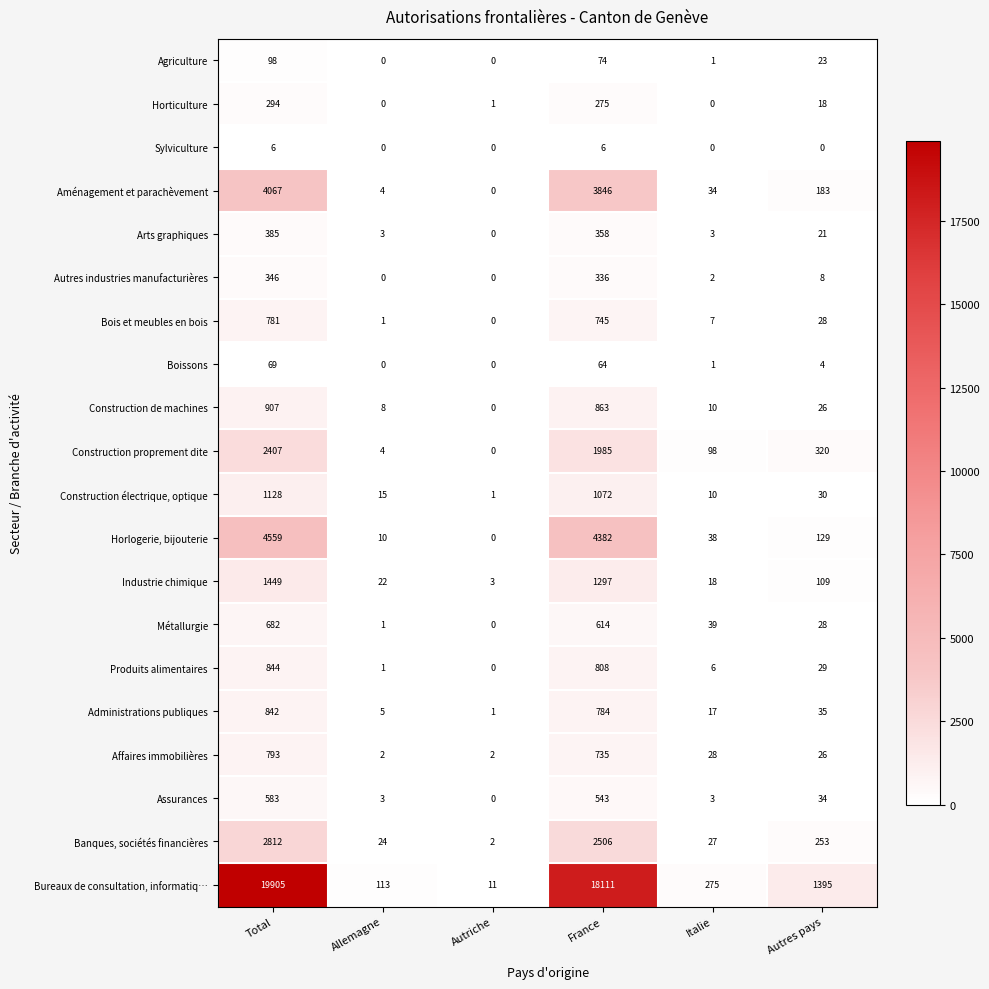

At which label is Agriculture closest to 49?

France